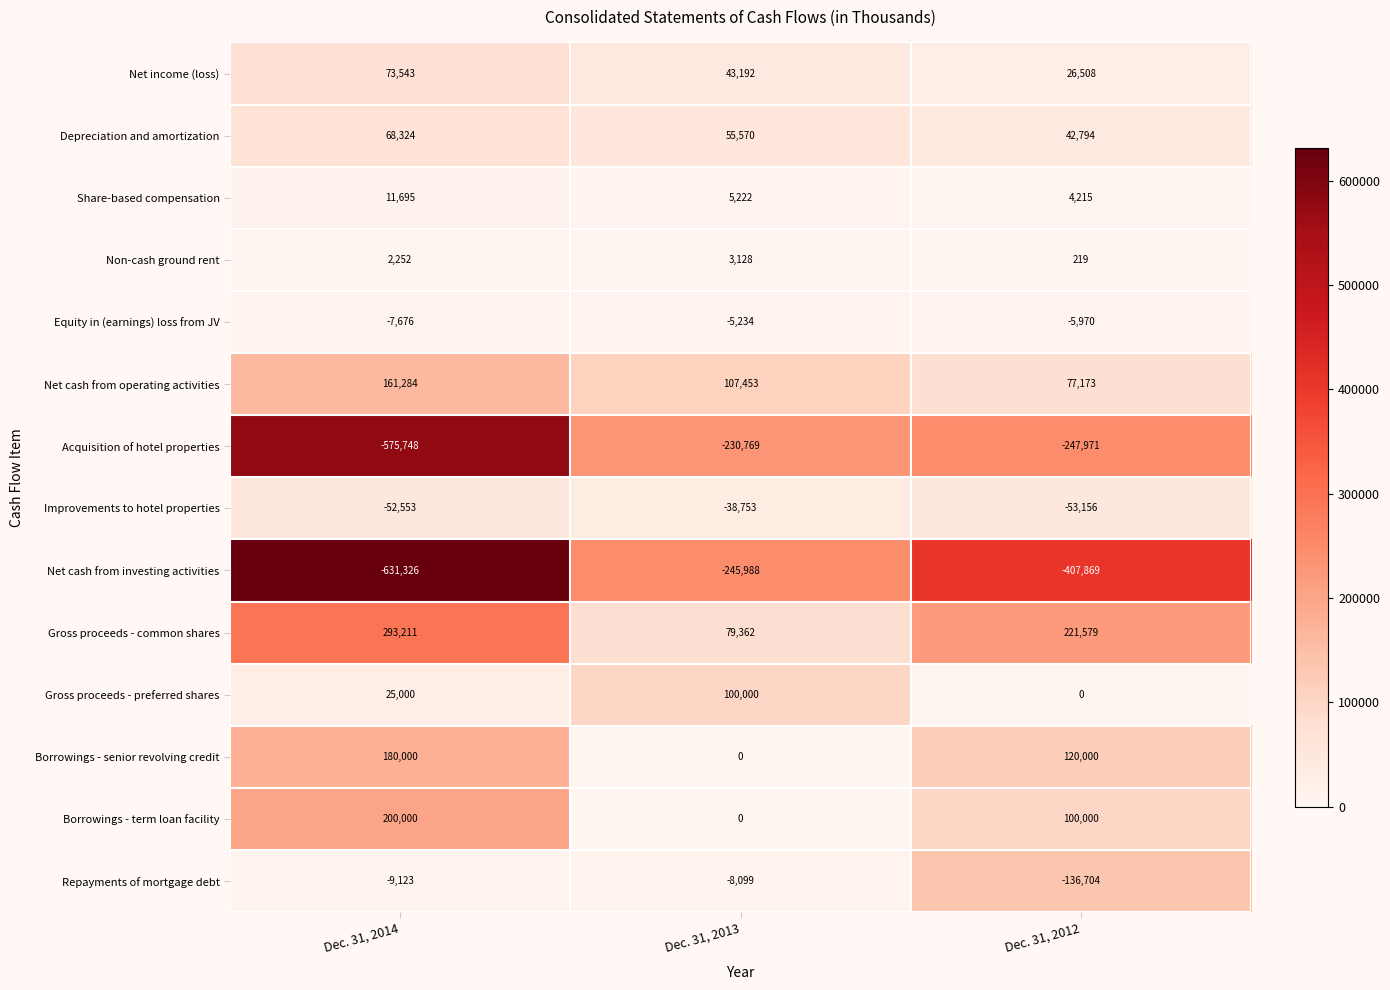

True or false: Net cash from operating activities has a value of 107939 at Dec. 31, 2014.

False